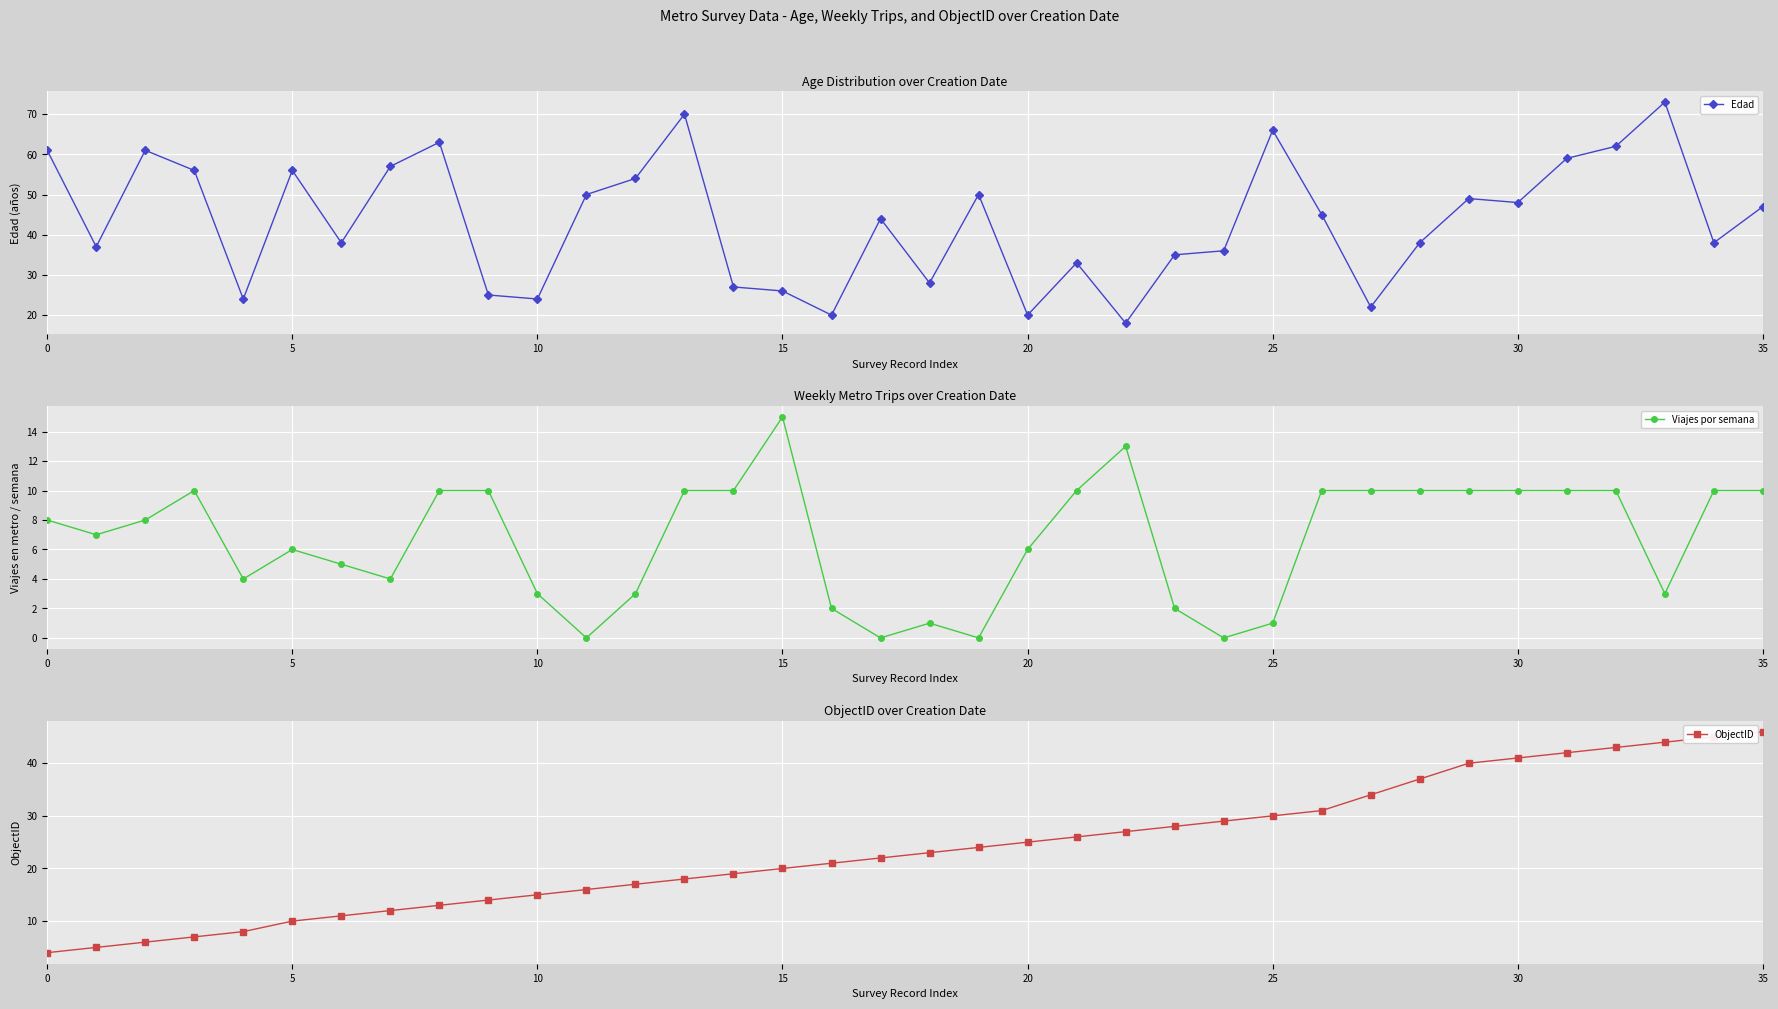

Which has a higher value, 33 or 29?

33